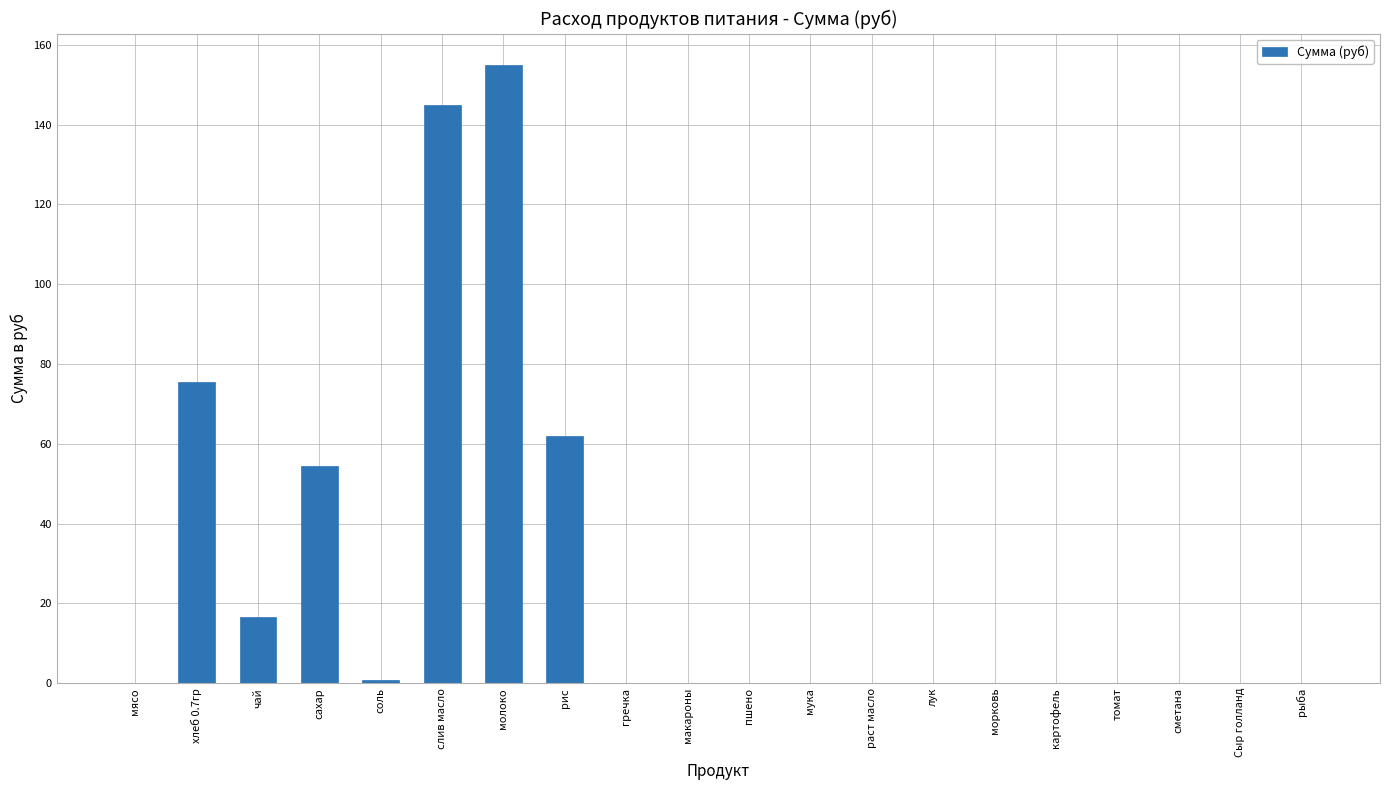

The value at мука is -102.1. True or false?

False